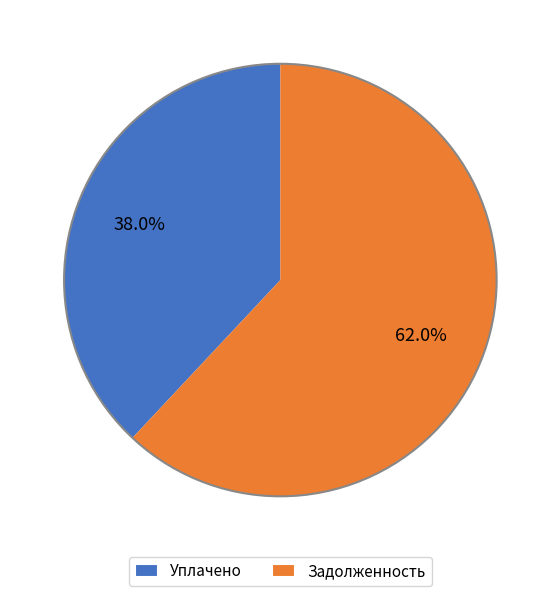

To the nearest percent, what is the difference between the largest and smallest slice percentages?

24%